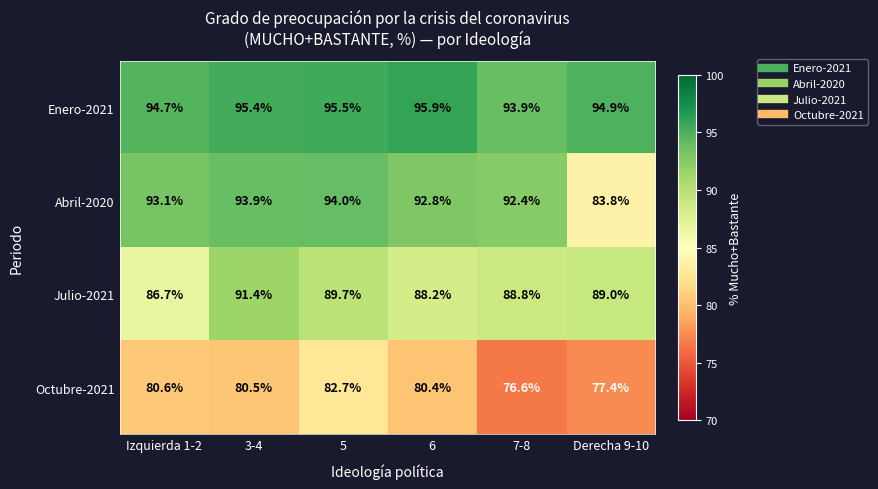

Which series has the largest total across all categories?

Enero-2021